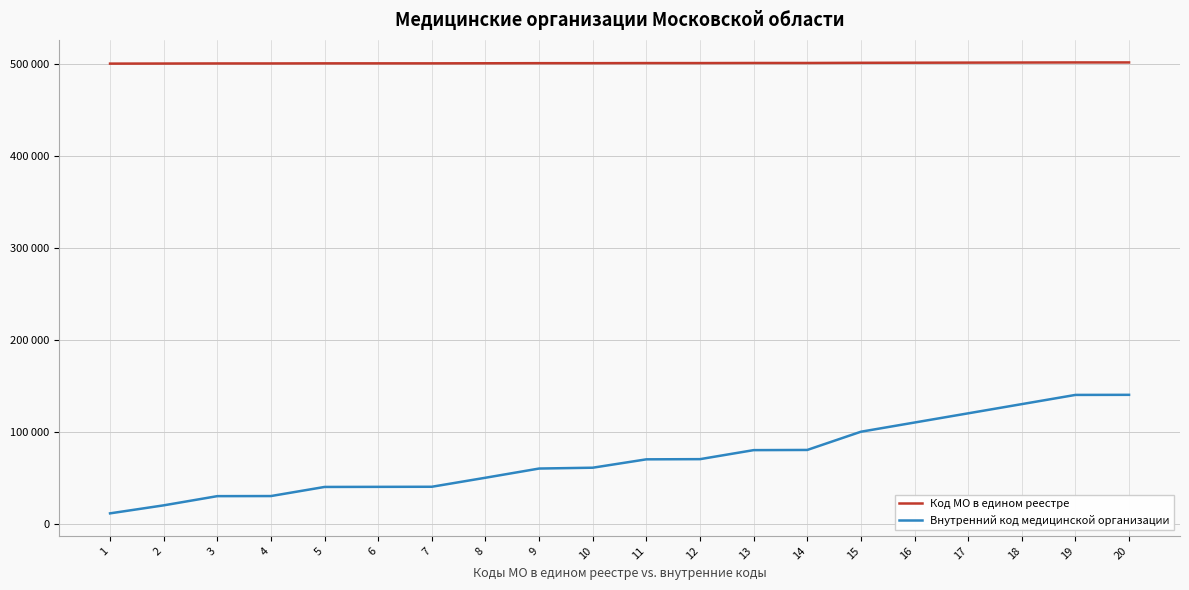

List the labels in order of Код МО в едином реестре value, smallest first.

1, 2, 3, 4, 5, 6, 7, 8, 9, 10, 11, 12, 13, 14, 15, 16, 17, 18, 19, 20